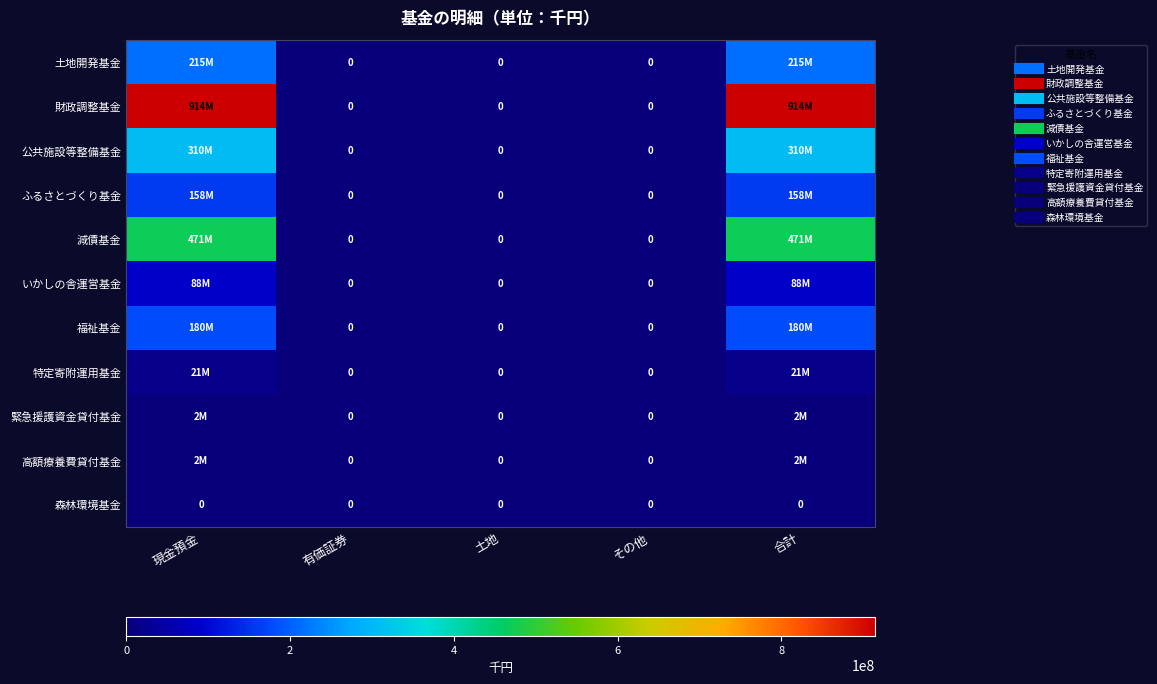

How many series are shown in this chart?

11